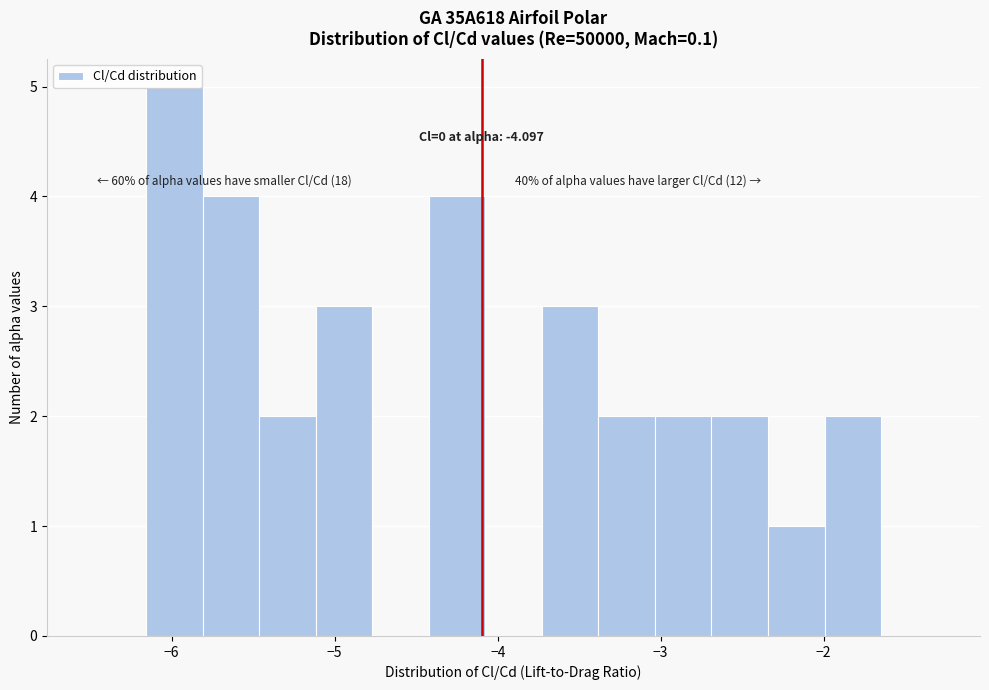

Read against the x-axis, roughly where is the centre of the tallest bar?

-6.0